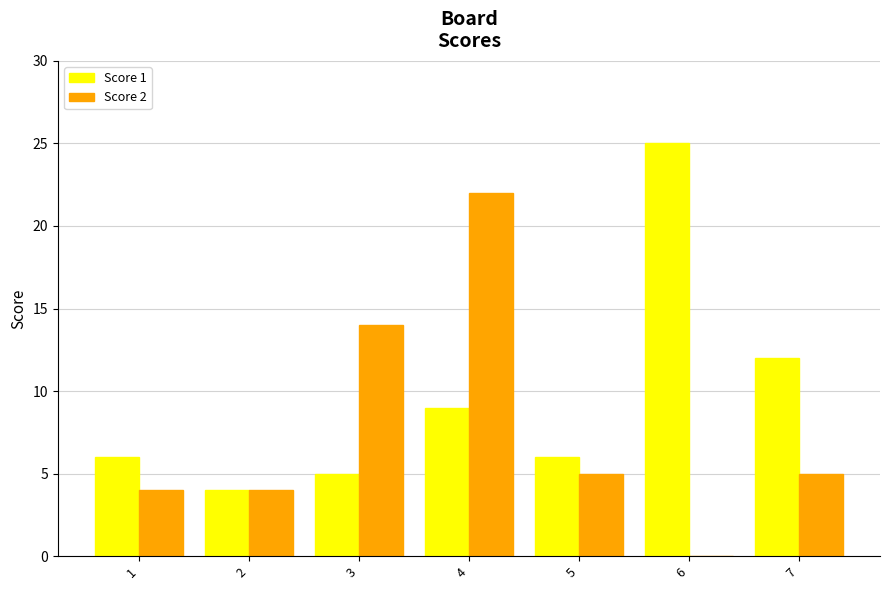

Are the bars grouped side by side (vs. stacked)?

Yes